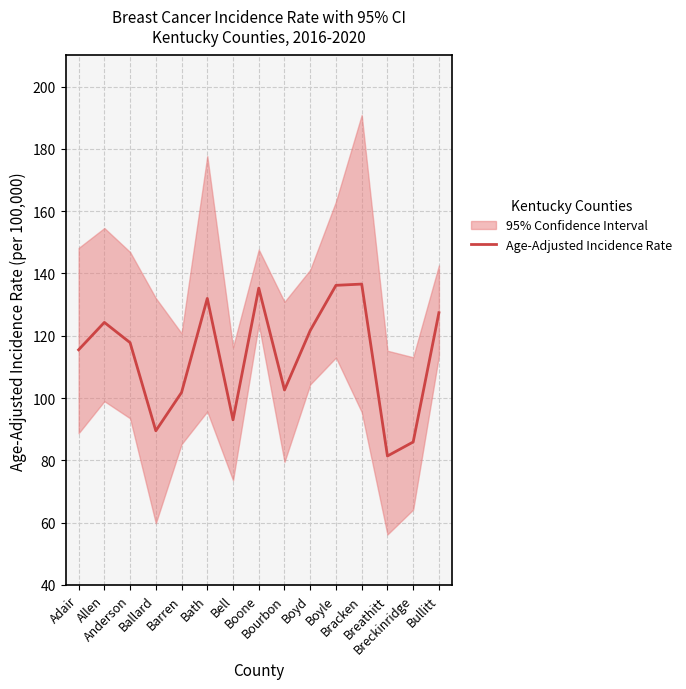

Reading right to left, transcribe all the data shown in this chart.

Bullitt=127.4	Breckinridge=85.9	Breathitt=81.4	Bracken=136.6	Boyle=136.2	Boyd=121.7	Bourbon=102.6	Boone=135.3	Bell=93.0	Bath=132.0	Barren=101.8	Ballard=89.5	Anderson=117.8	Allen=124.3	Adair=115.5